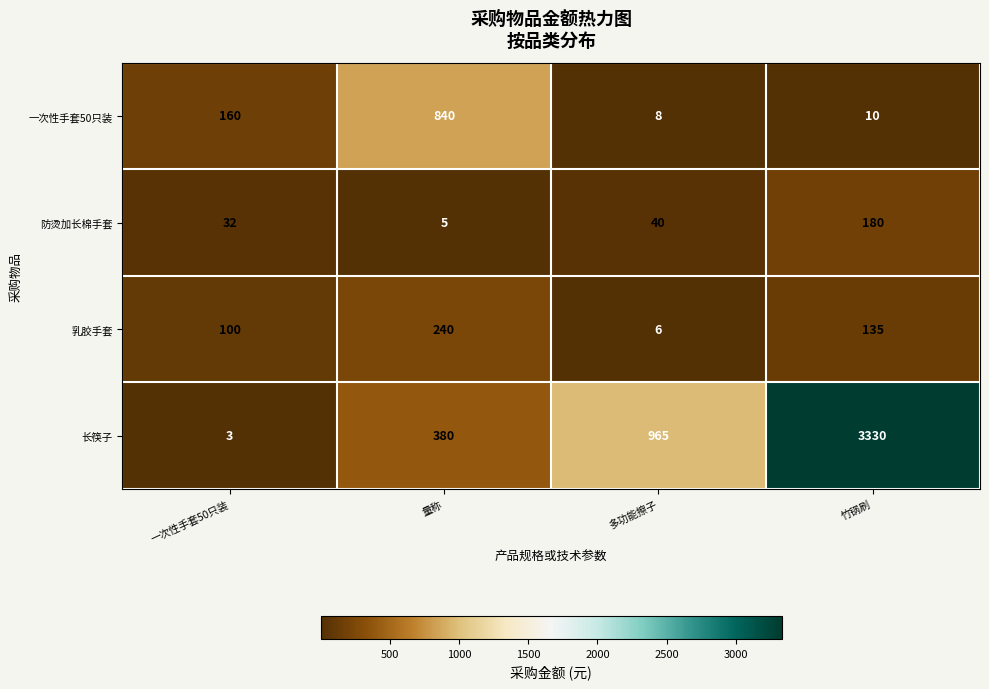

List the series in order of their peak value, lowest first.

防烫加长棉手套, 乳胶手套, 一次性手套50只装, 长筷子